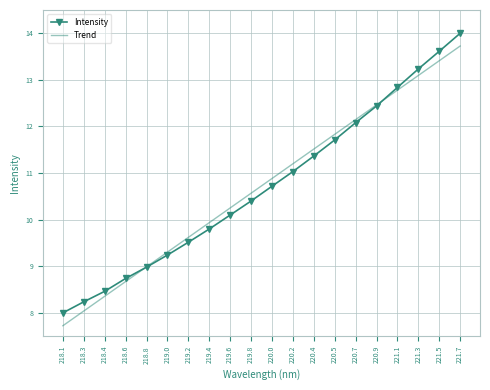

What position from the left is 220.2?

12